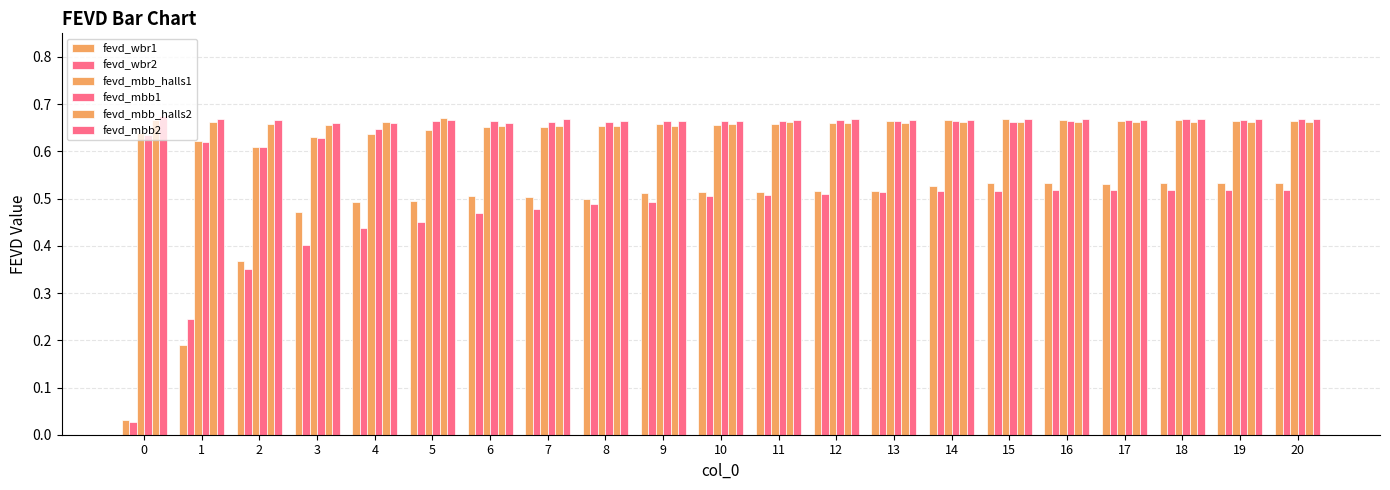

How many bars are there in total?

126